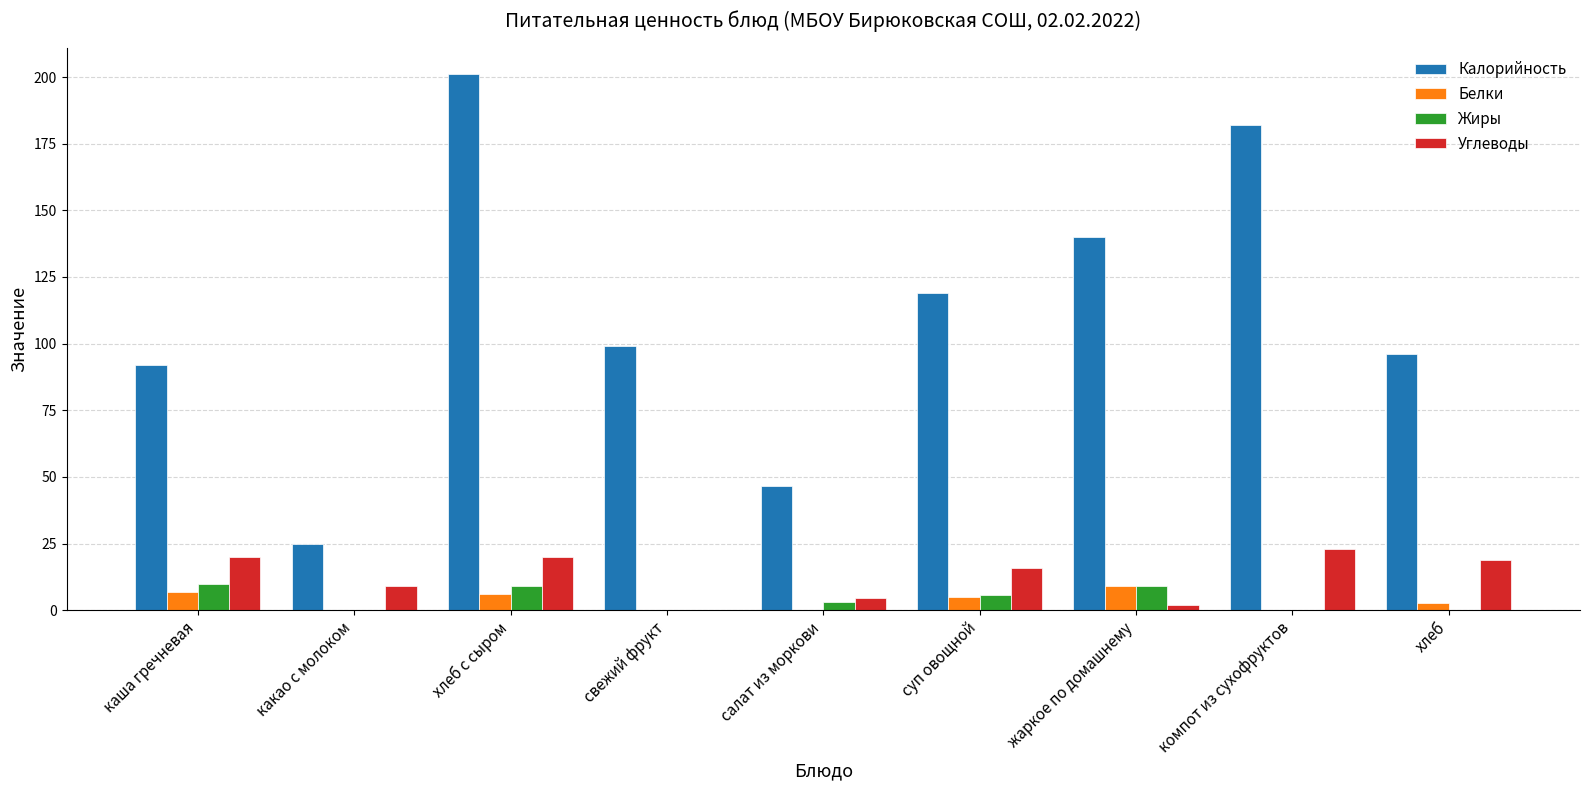

Is the value of Калорийность at каша гречневая greater than the value of Жиры at жаркое по домашнему?

Yes